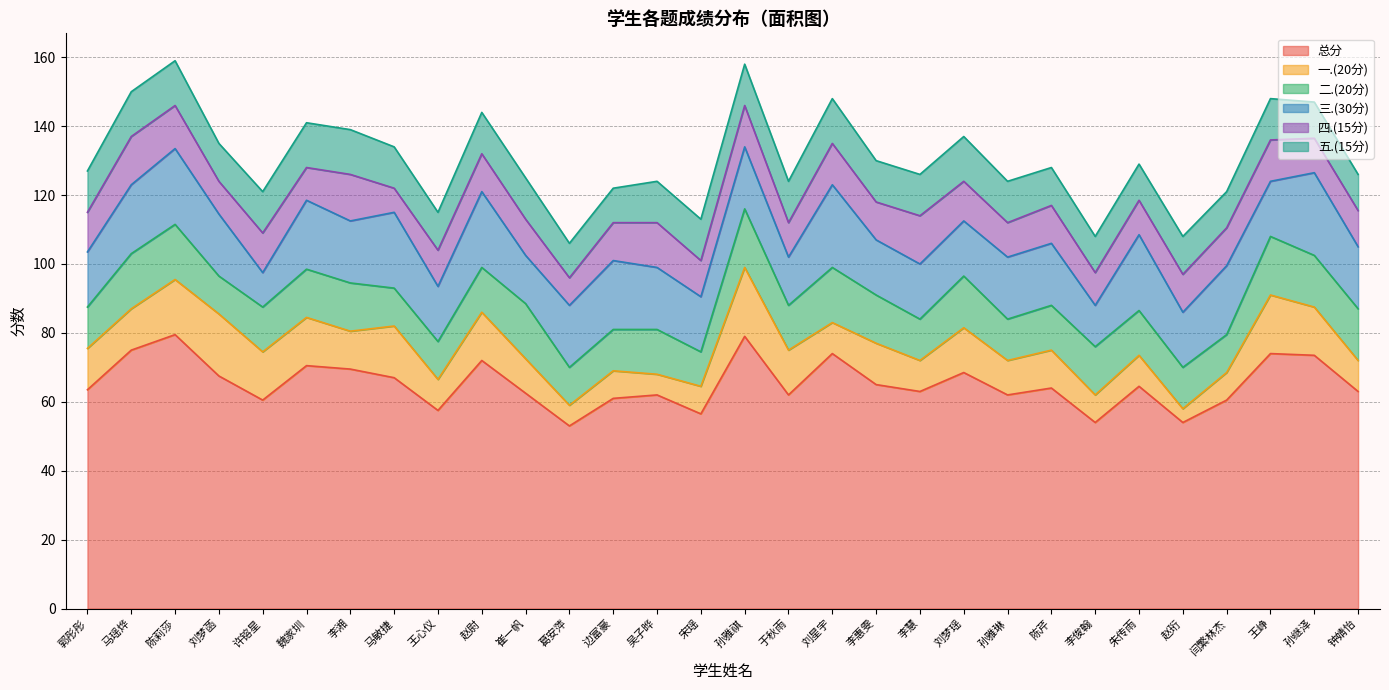

Which series changed the most between 刘梦菡 and 崔一帆?

一.(20分)